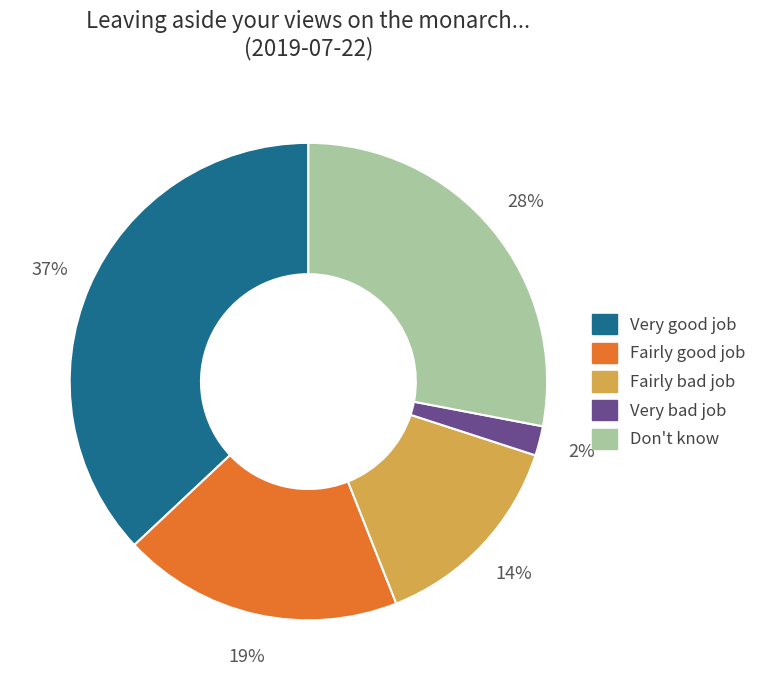

How many slices are in this pie chart?

5